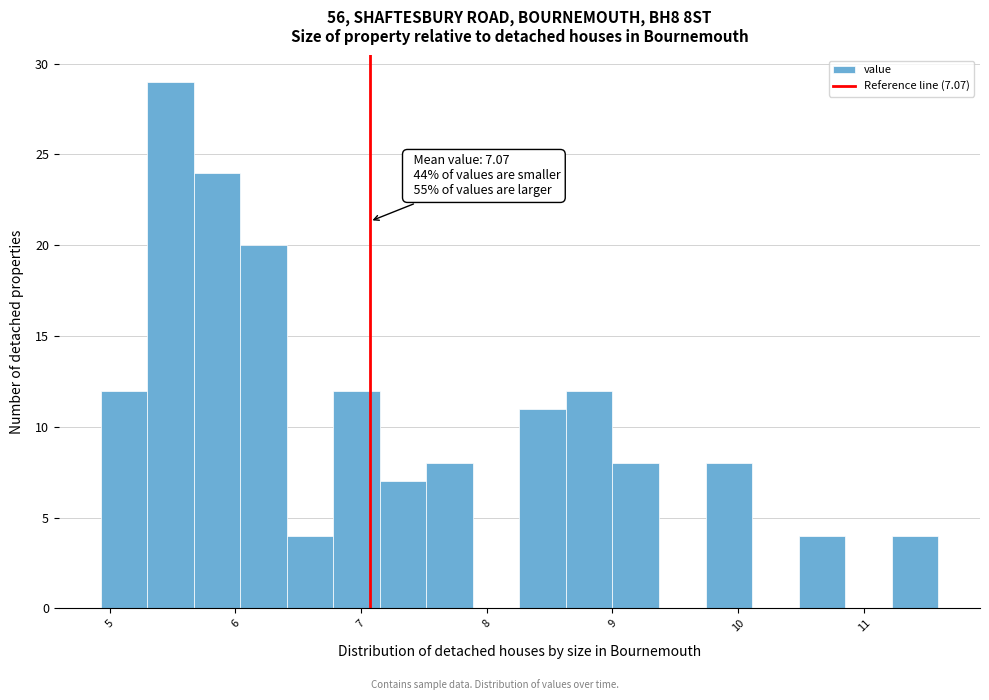

Around what value on the x-axis is the tallest bar? Give the approximate position of its centre, as read against the axis.

5.5